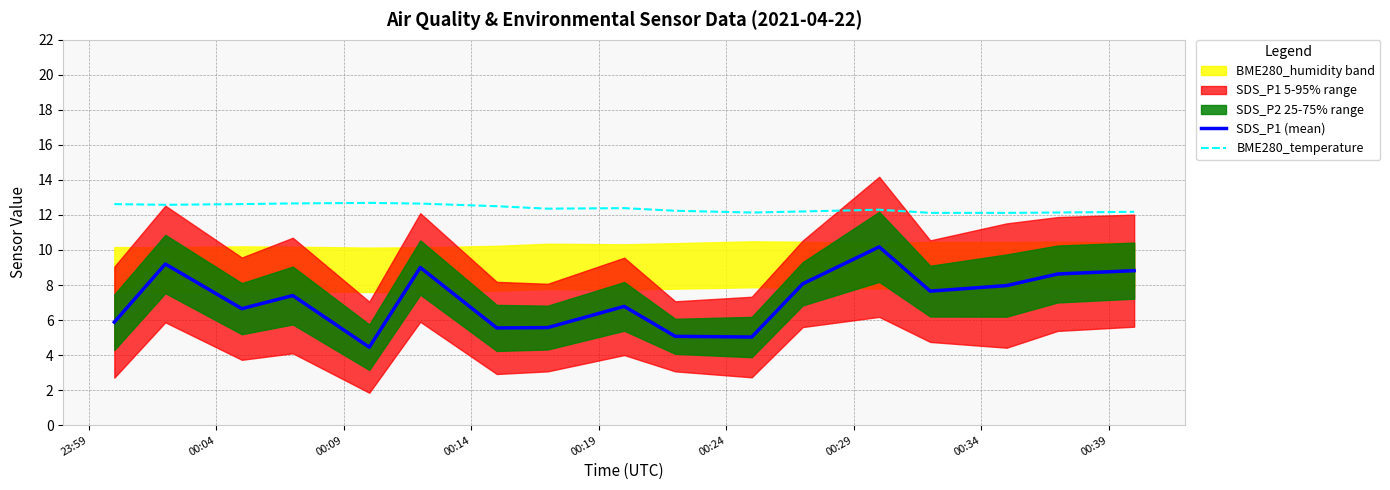

True or false: SDS_P1 (mean) has more than 2 interior local peaks.

True